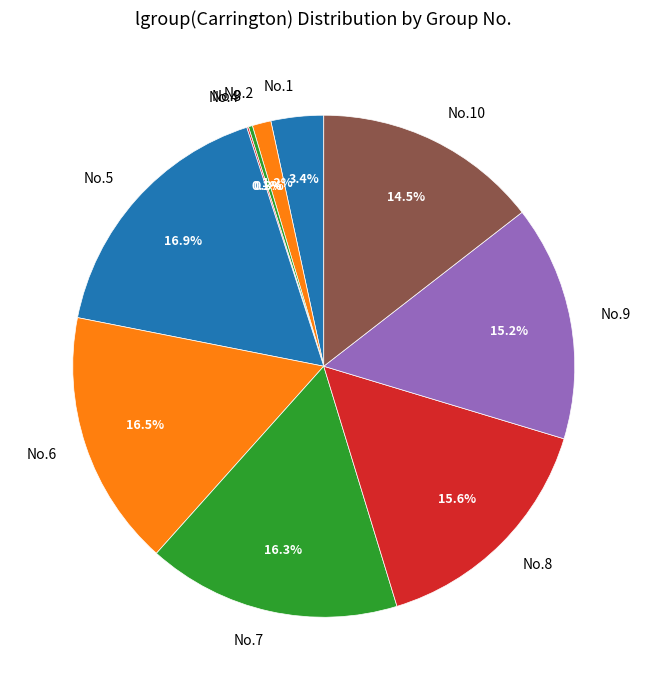

What is the total percentage of No.6 and No.5?

33.4%